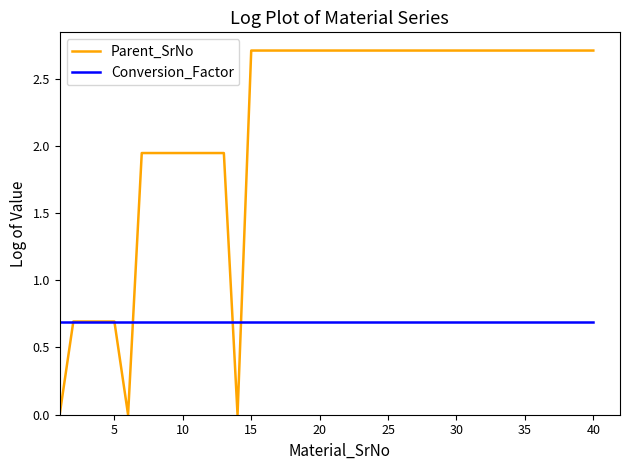

List the series in order of their overall mean, lowest first.

Conversion_Factor, Parent_SrNo